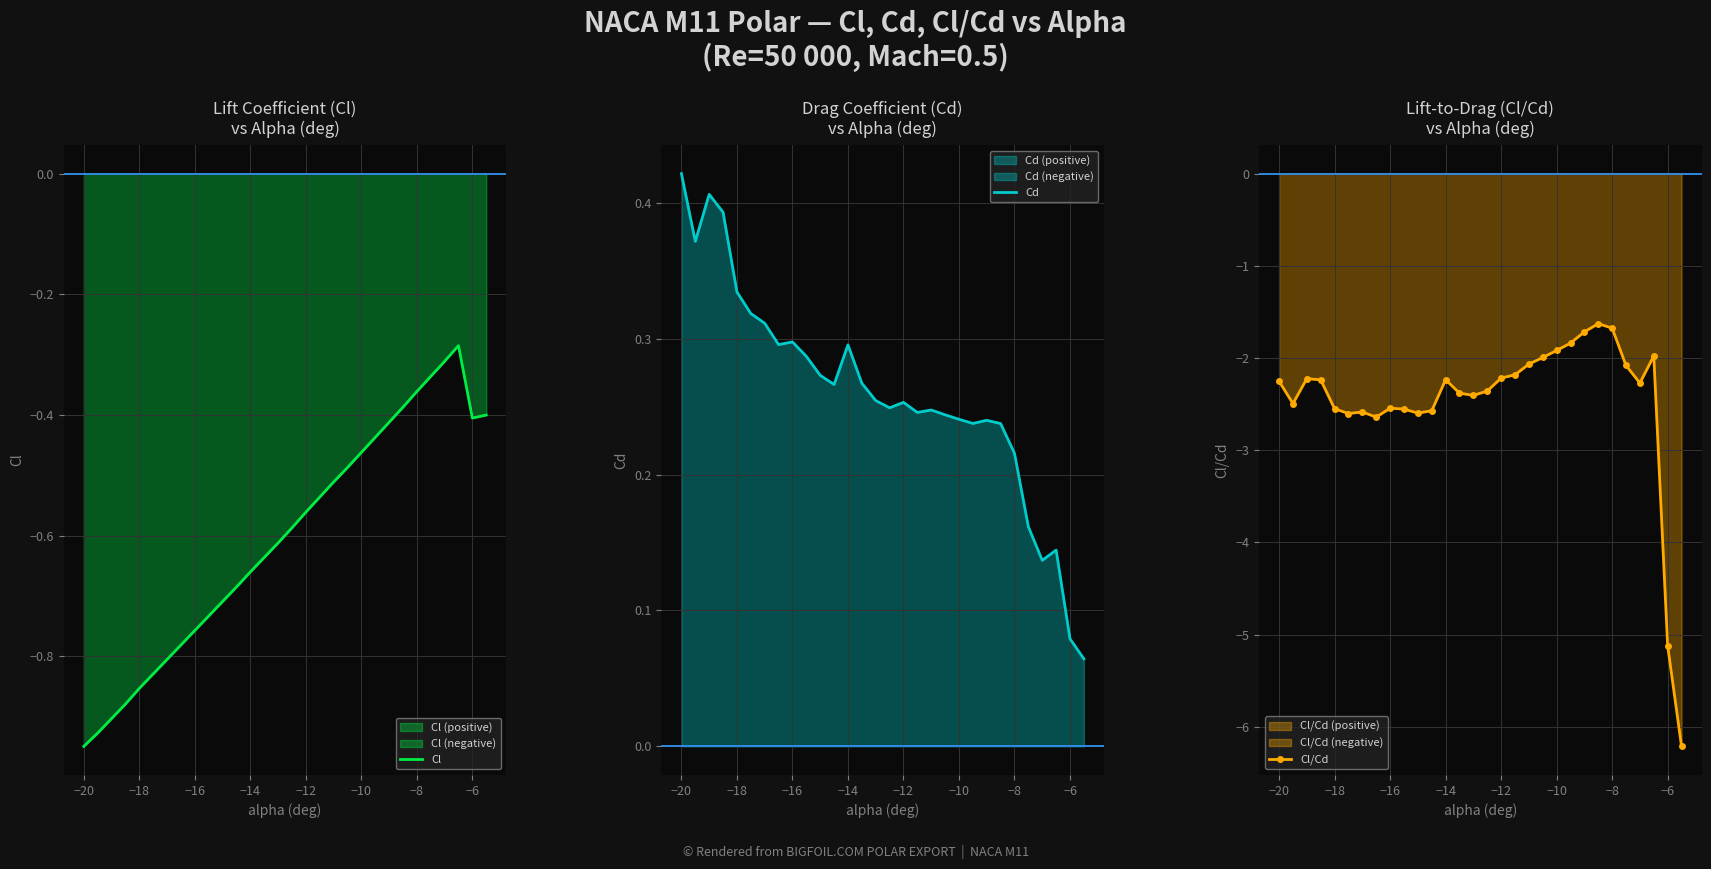

At which label does Cl reach its minimum?

−20